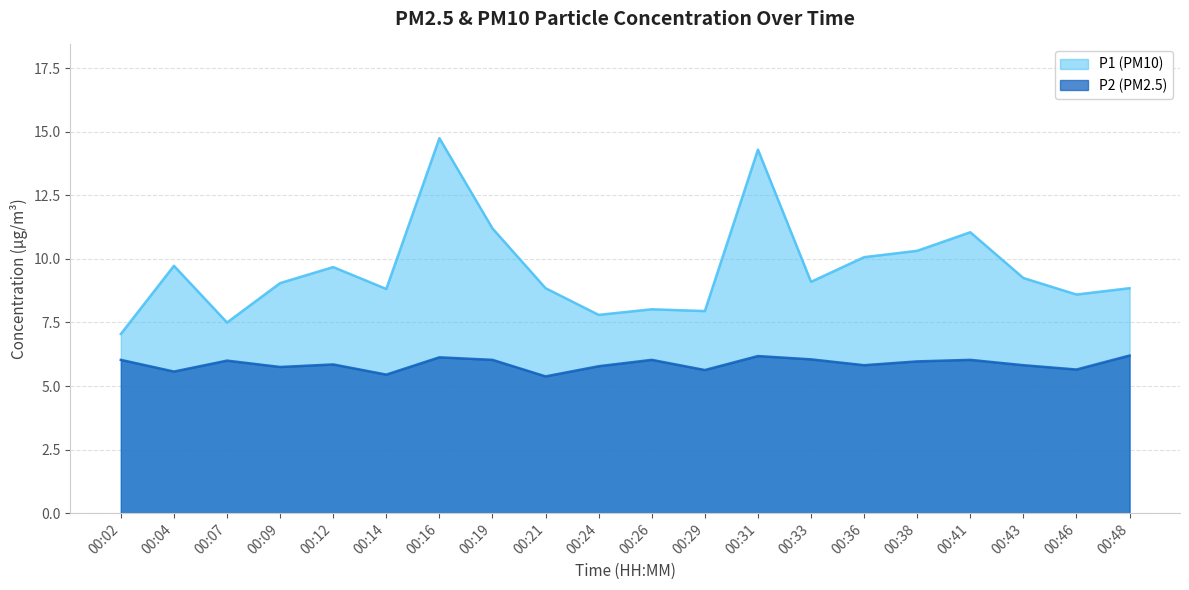

Where is P1 nearest to the value 10?

00:36